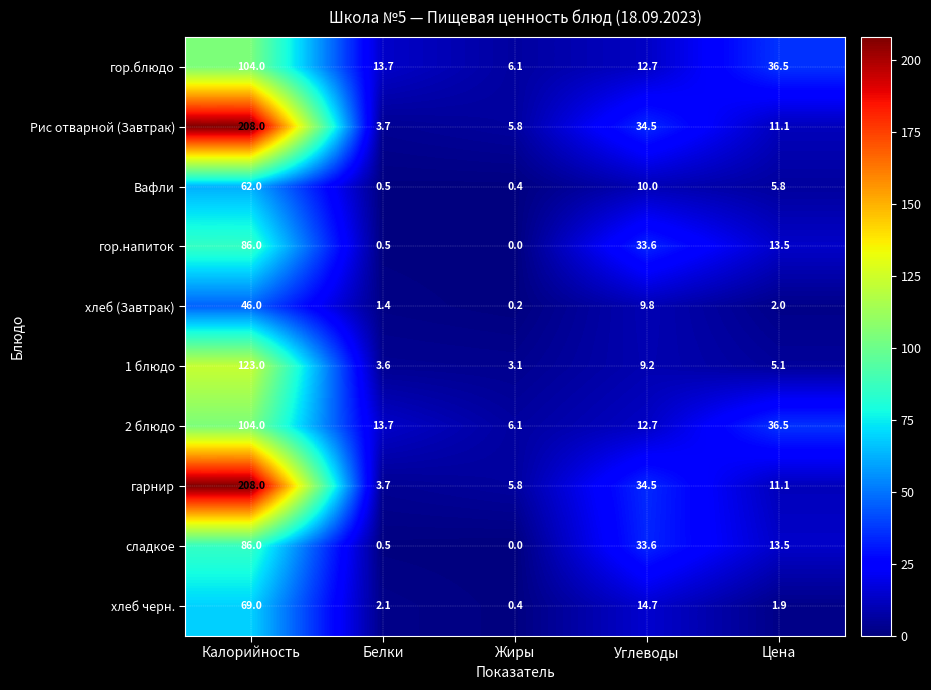

At which category does the chart reach its minimum across all series?

Жиры